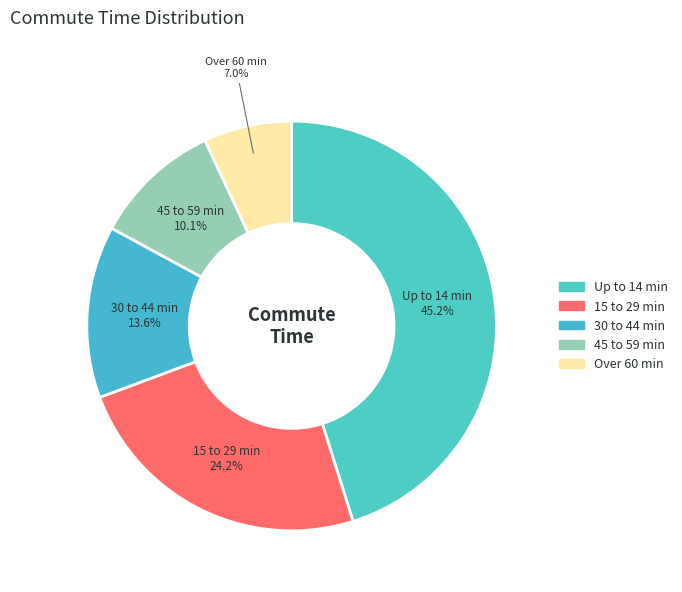

Does Up to 14 min account for over 50% of the chart?

No